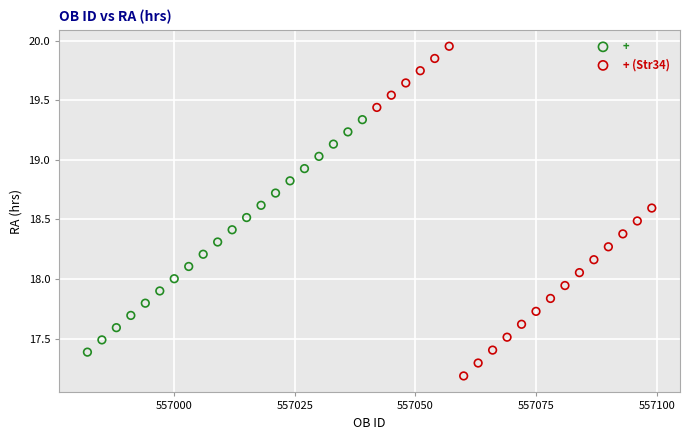

Which series has the widest spread of Y values?

+ (Str34)